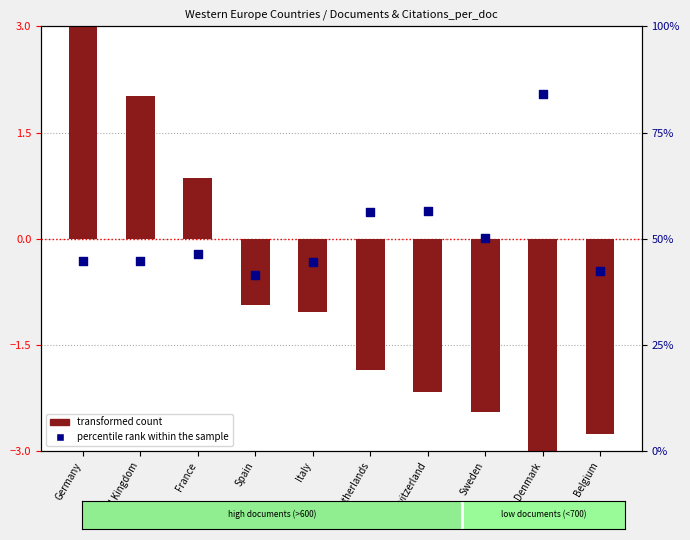

Which series has the widest spread of Y values?

transformed count